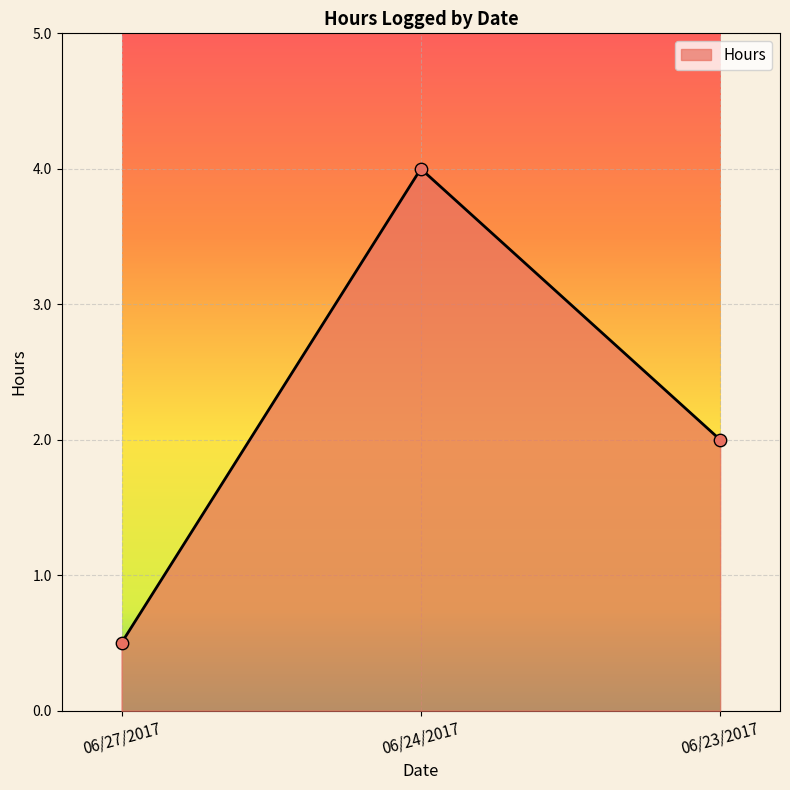

Approximately how many times larger is the value at 06/23/2017 compared to 06/24/2017?

0.5